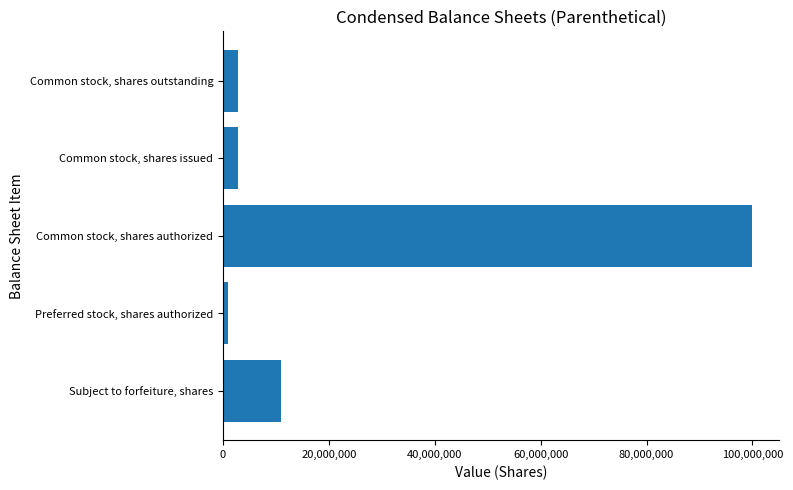

What is the maximum value shown in the chart?

100000000